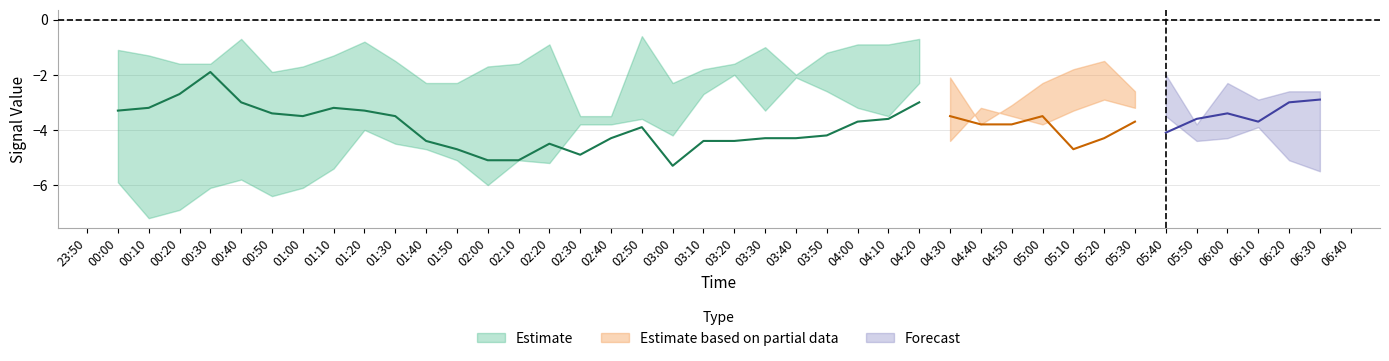

How many lines are shown in the chart?

3